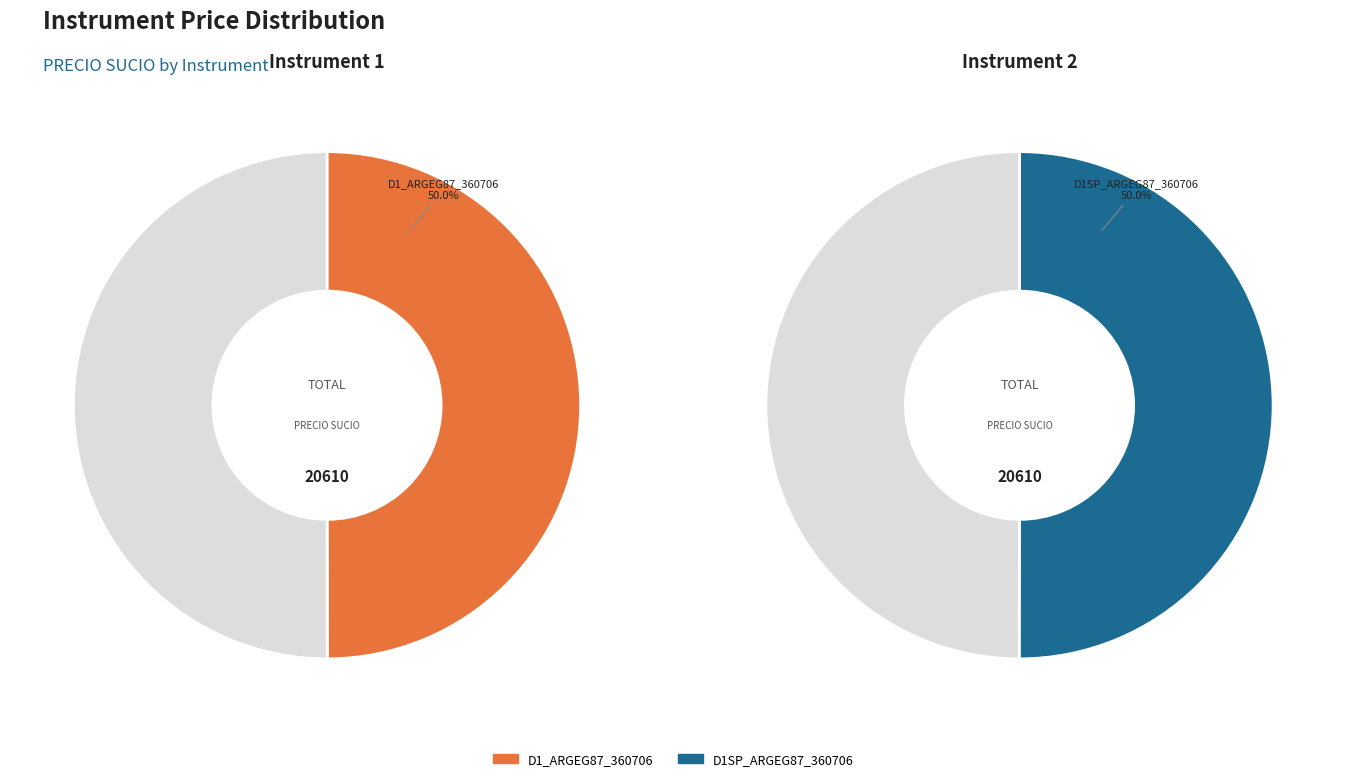

Which has a higher value, D1SP_ARGEG87_360706 or D1_ARGEG87_360706?

D1SP_ARGEG87_360706